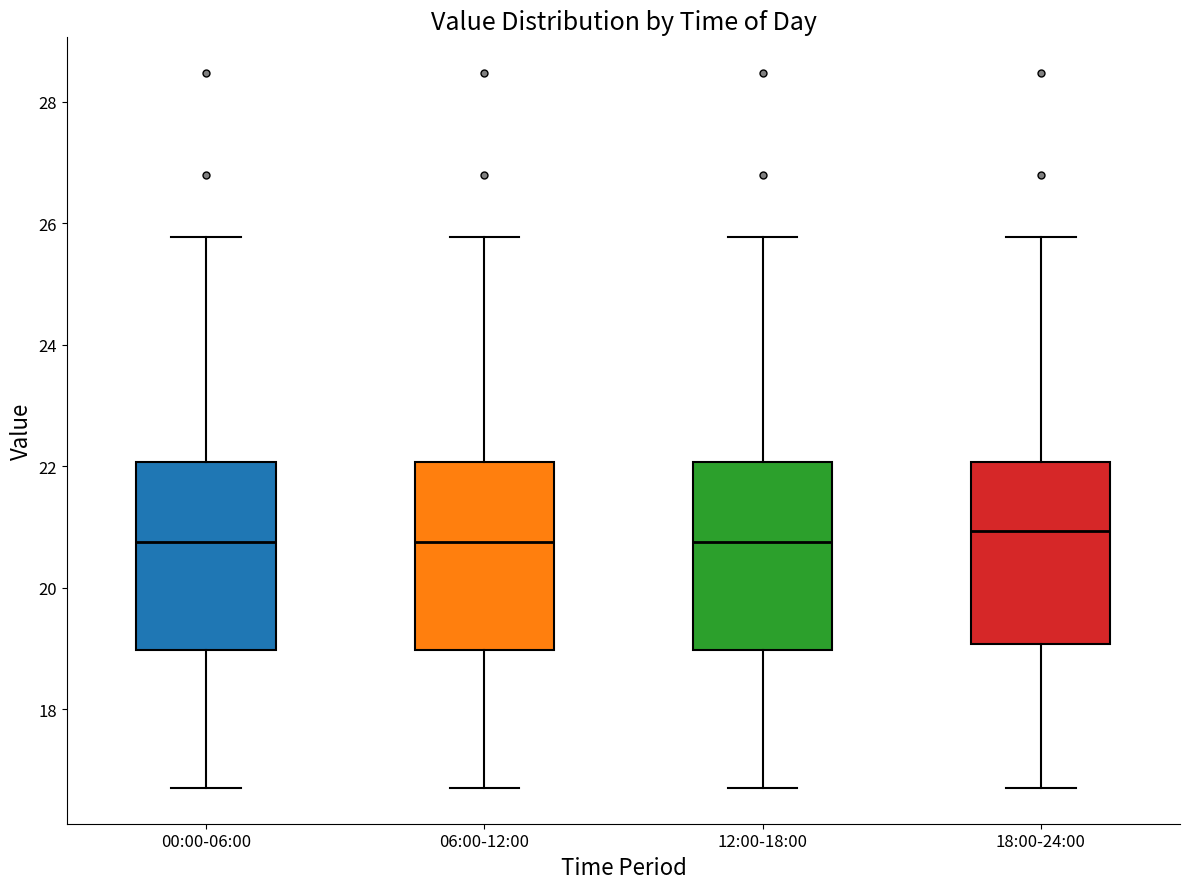

Reading left to right, transcribe this box plot: for each box, give where its median line is, the range the box spans, and where its two whiskers end, as read against the y-axis. The values are not printed on the chart, so give them approximately, as read against the axis.

00:00-06:00: median 20.8, box 19.0 to 22.0, whiskers 16.8 to 25.8
06:00-12:00: median 20.8, box 19.0 to 22.0, whiskers 16.8 to 25.8
12:00-18:00: median 20.8, box 19.0 to 22.0, whiskers 16.8 to 25.8
18:00-24:00: median 21.0, box 19.0 to 22.0, whiskers 16.8 to 25.8